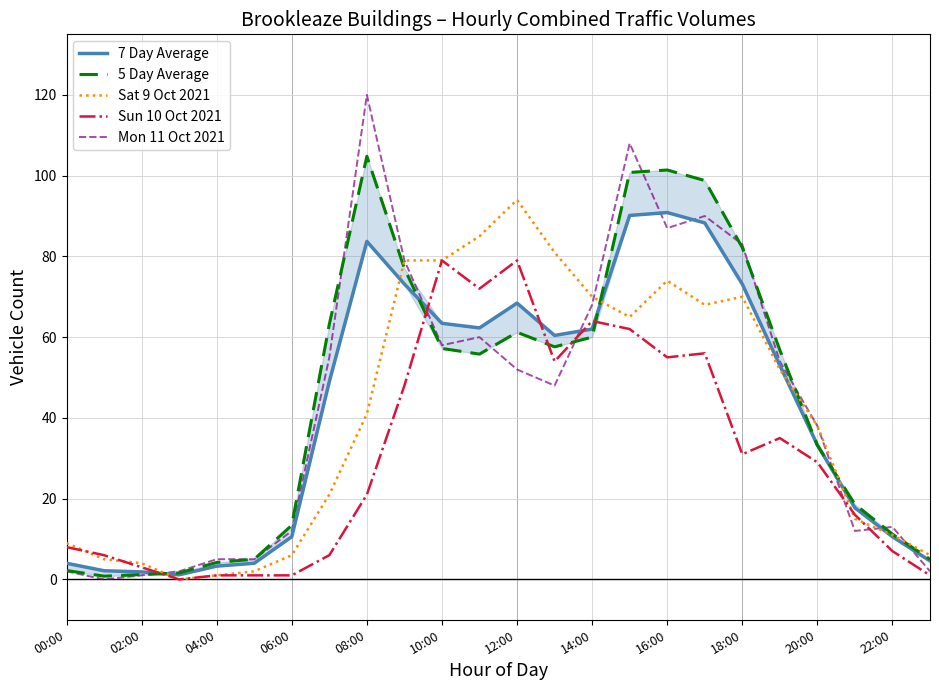

The value of Mon 11 Oct 2021 at 06:00 is 21. True or false?

False